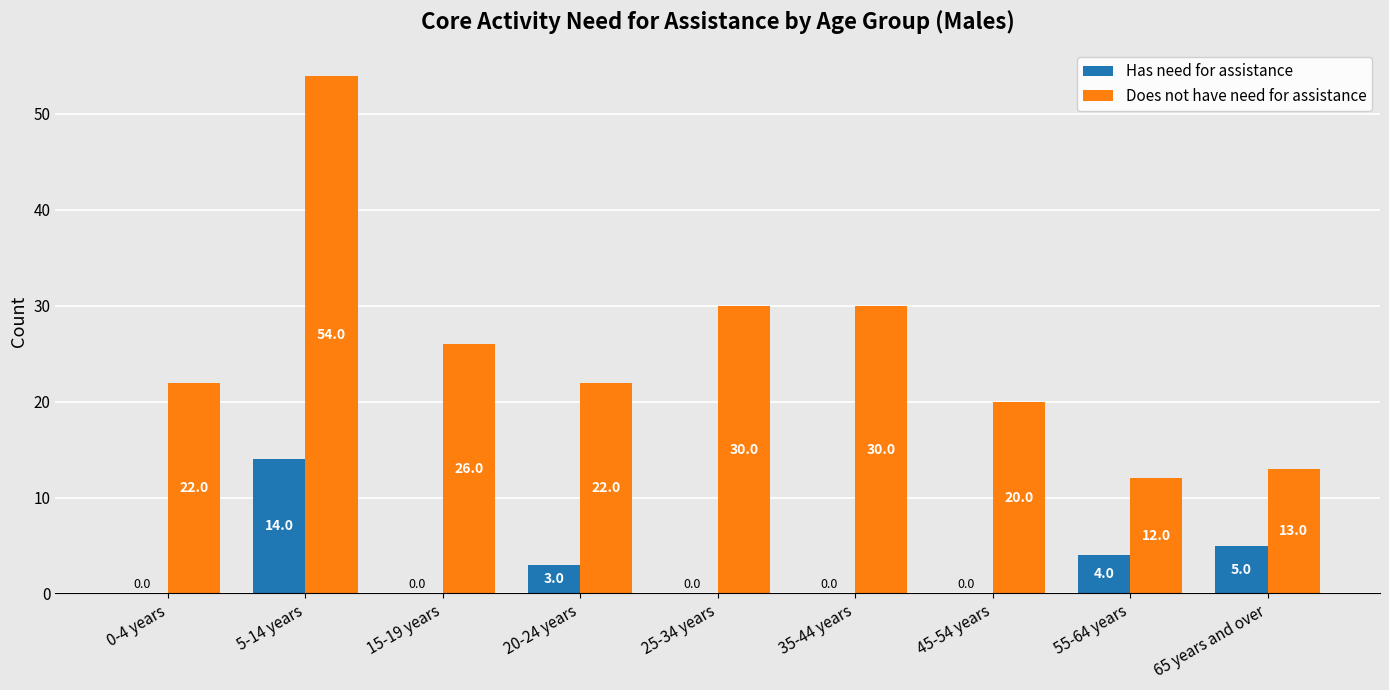

Is the value of Does not have need for assistance at 20-24 years greater than the value of Has need for assistance at 55-64 years?

Yes